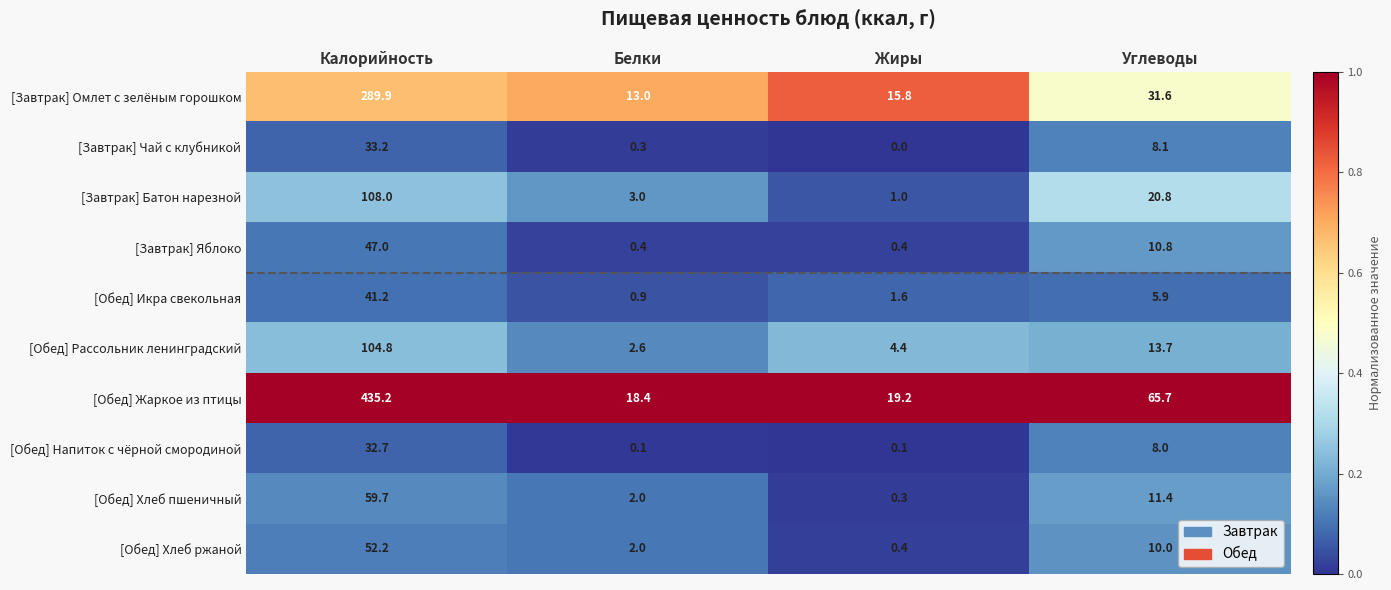

True or false: [Завтрак] Омлет с зелёным горошком has a value of 31.6 at Углеводы.

True